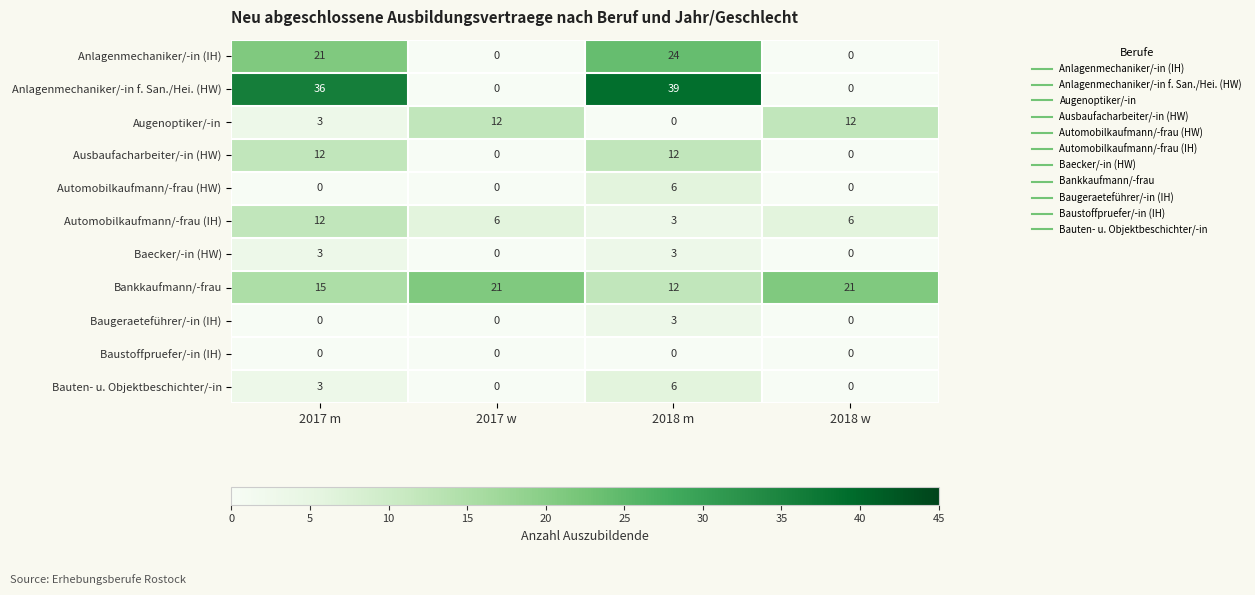

The value of Ausbaufacharbeiter/-in (HW) at 2018 w is 8. True or false?

False